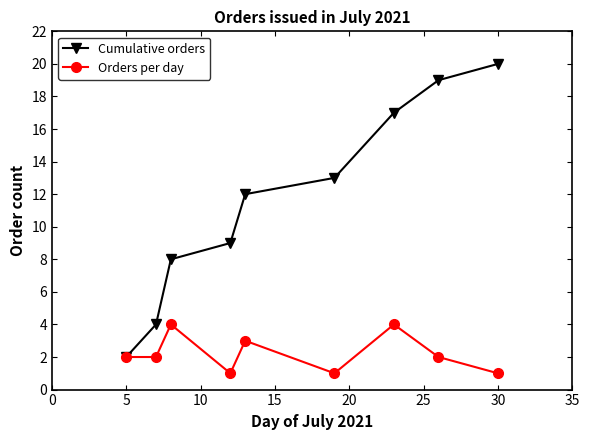

True or false: Cumulative orders has more than 1 points higher than both neighbors.

False